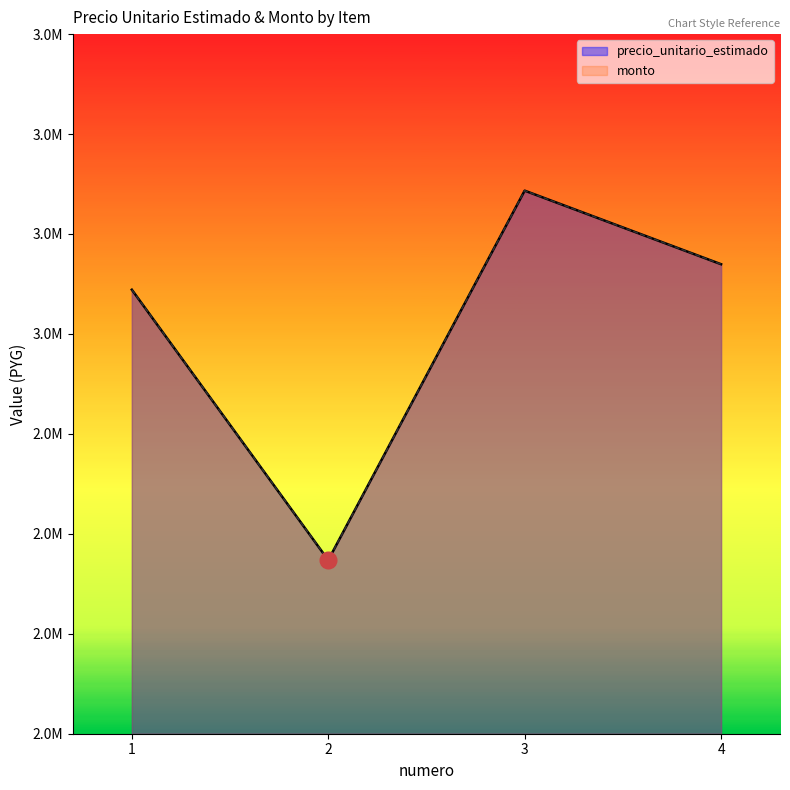

True or false: monto has more than 2 points higher than both neighbors.

False